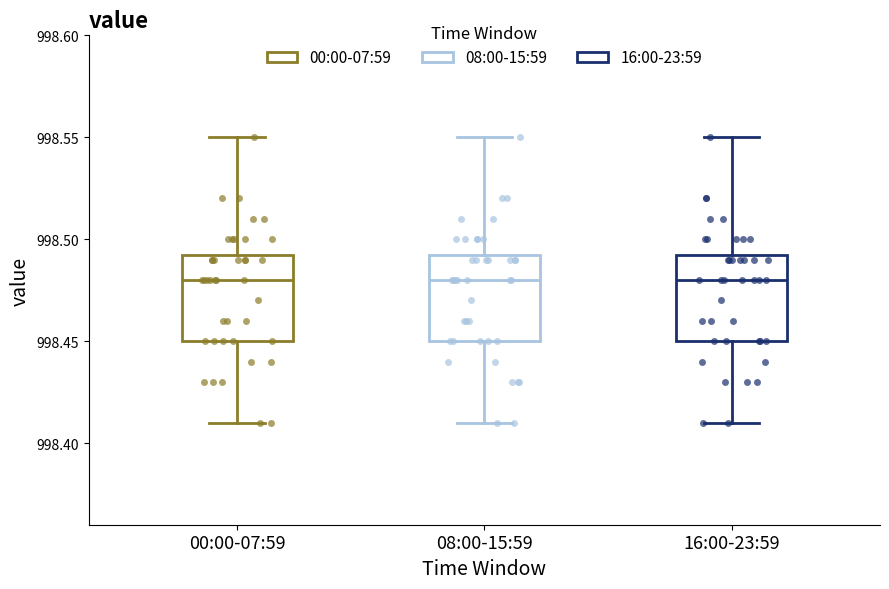

Where does the upper whisker of the box for 00:00-07:59 end on the y-axis? The values are not printed on the chart, so give them approximately, as read against the axis.

998.550